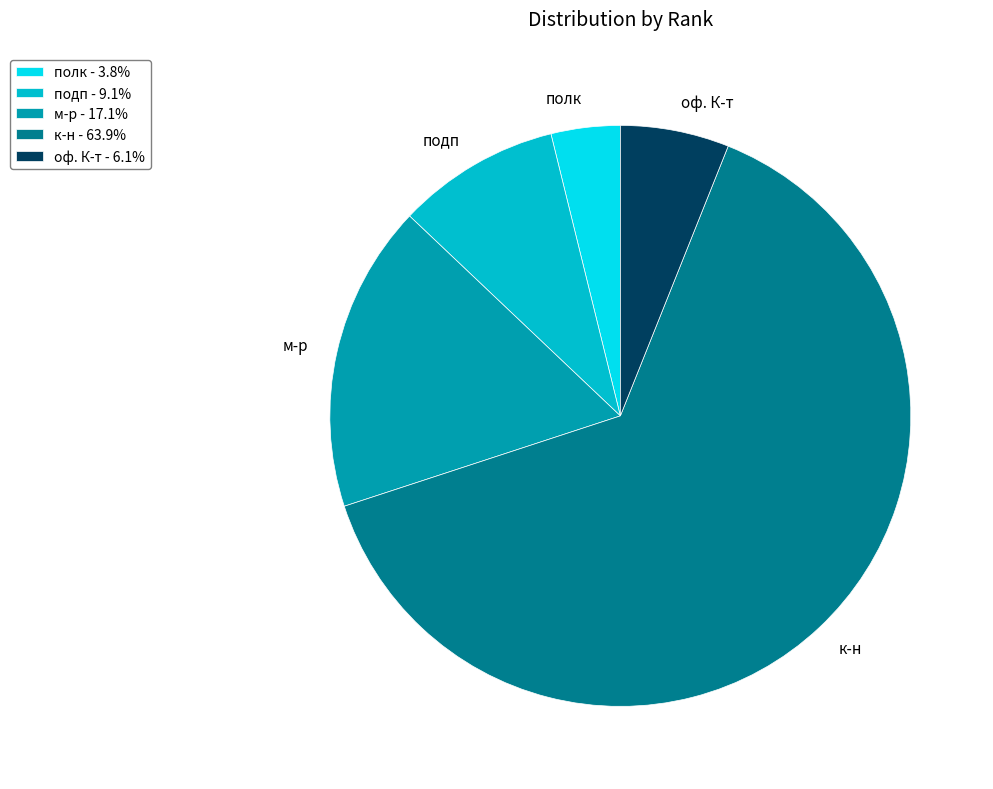

Is it true that оф. К-т is 6% of the pie?

True